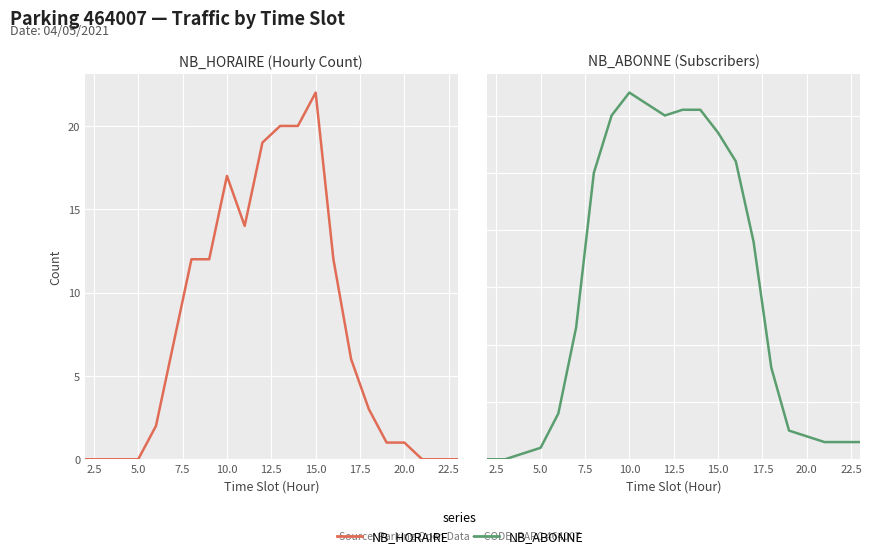

Between 12.5 and 2.5, which is larger?

12.5